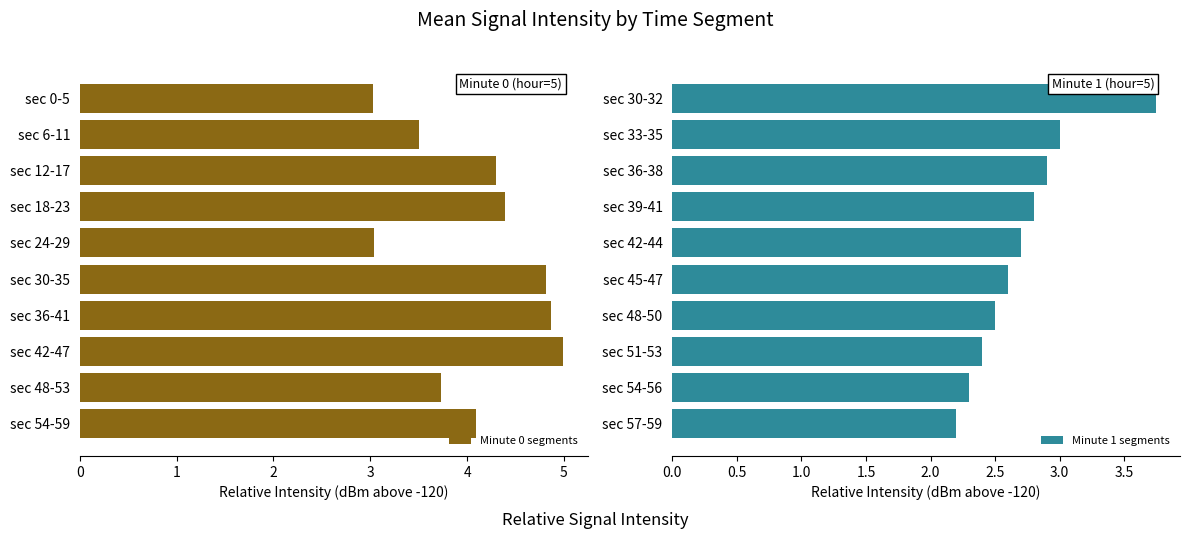

Reading left to right, extract all data points from this chart.

Minute 0 segments: 4.1	3.7	5.0	4.9	4.8	3.0	4.4	4.3	3.5	3.0
Minute 1 segments: 2.2	2.3	2.4	2.5	2.6	2.7	2.8	2.9	3.0	3.7